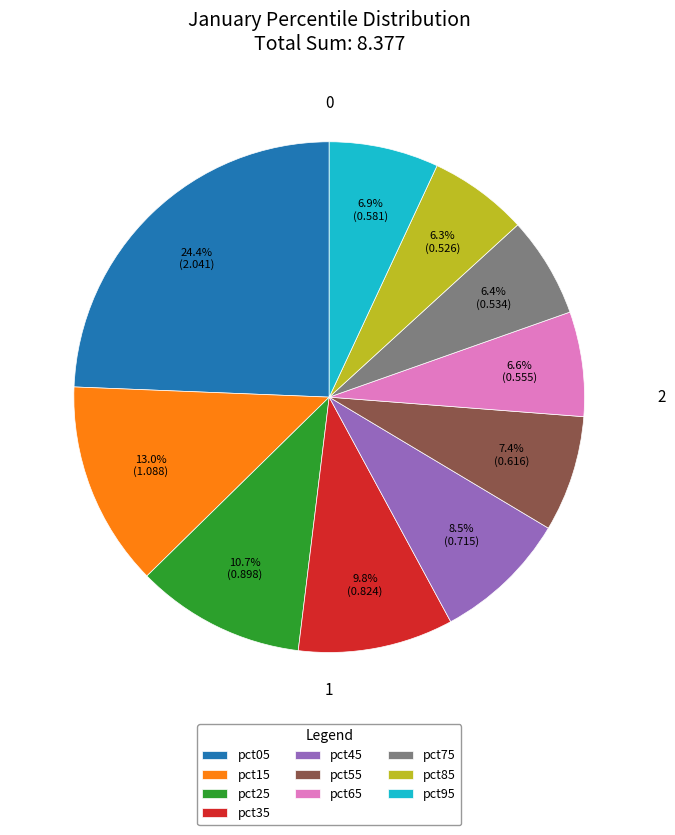

Count the number of slices in the pie.

10